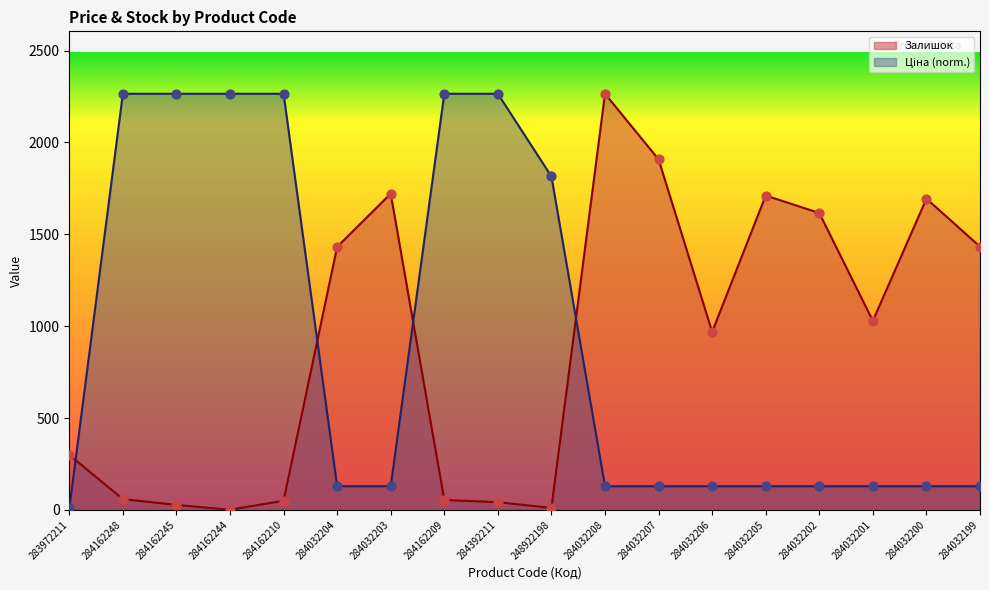

Which series has the widest spread of Y values?

Залишок